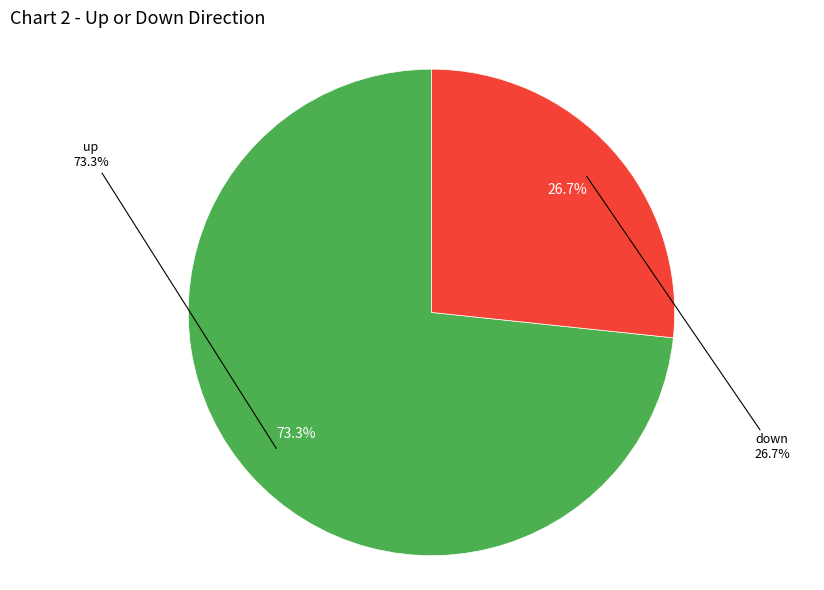

How many slices are in this pie chart?

2